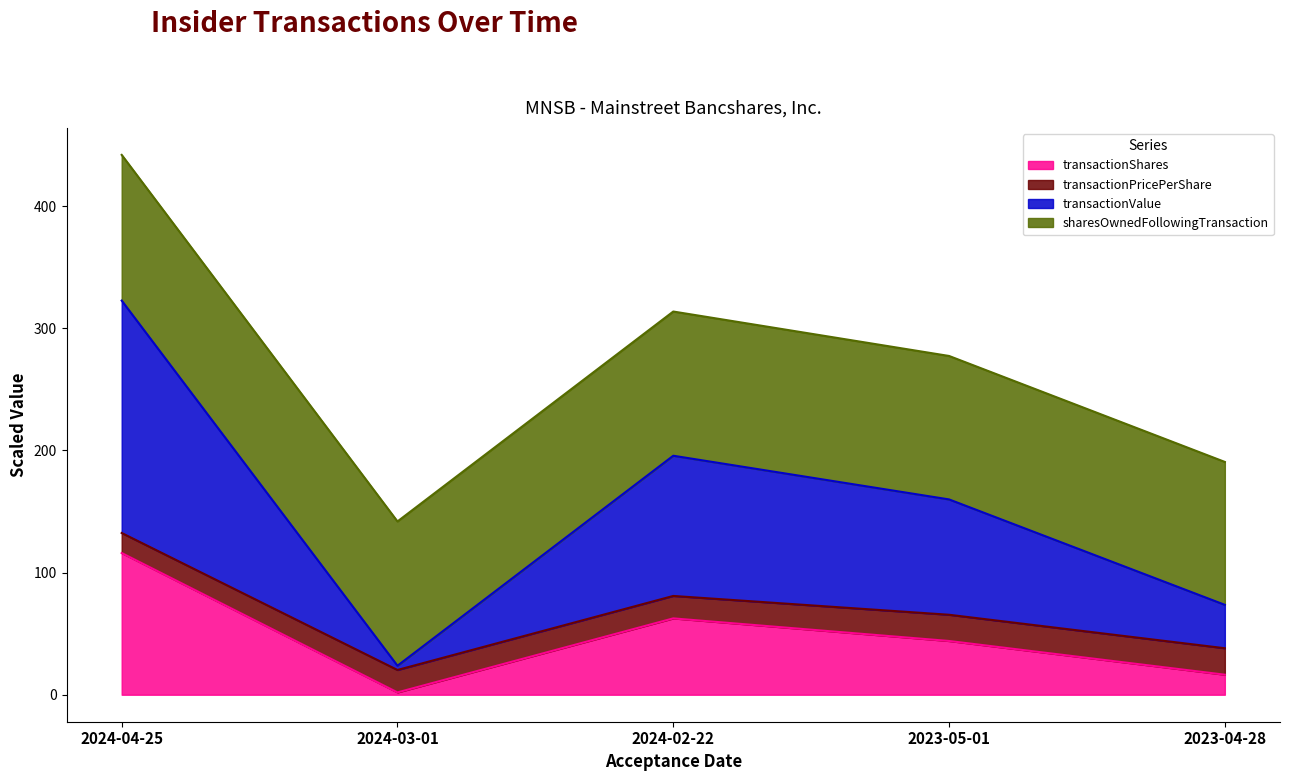

At which category is the sum across all series the highest?

2024-04-25